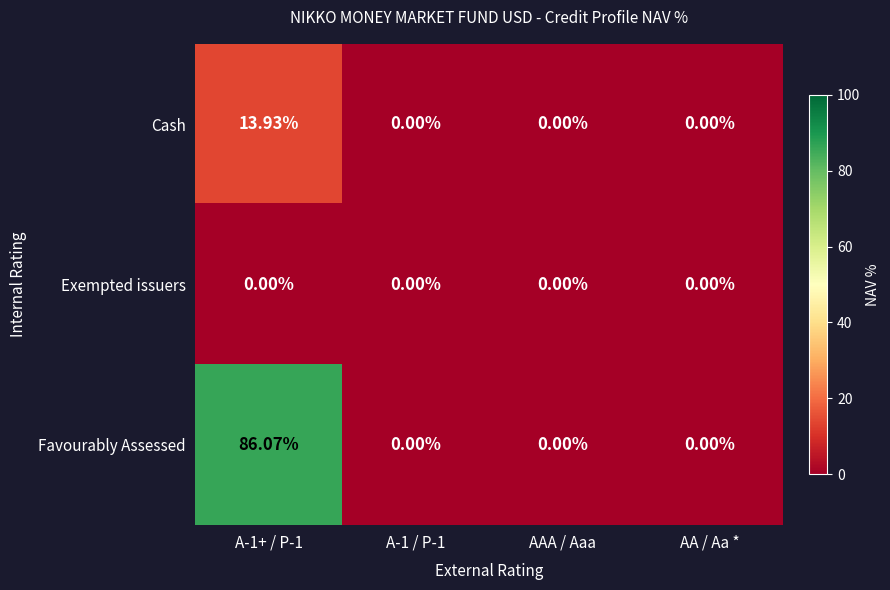

Which series has the largest total across all categories?

Favourably Assessed